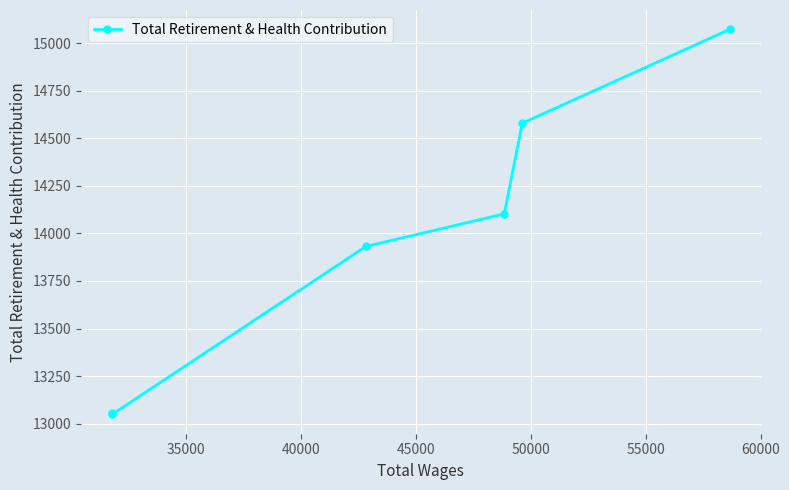

How many data points are less than 14103?

3